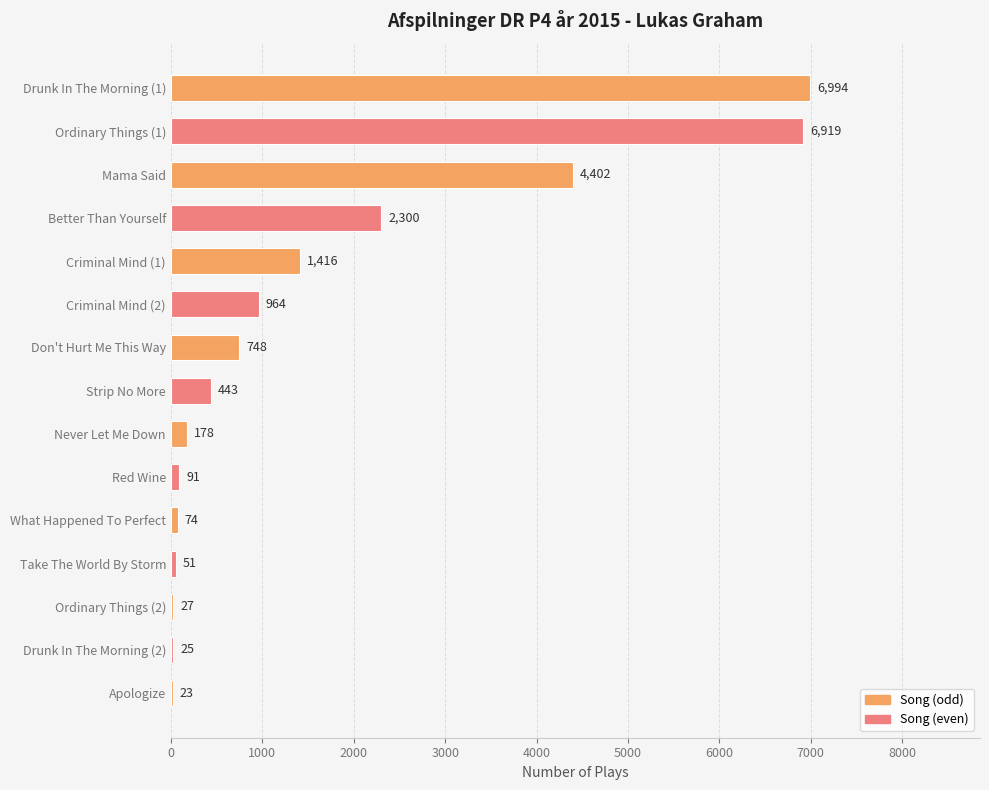

What is the maximum value shown in the chart?

6994